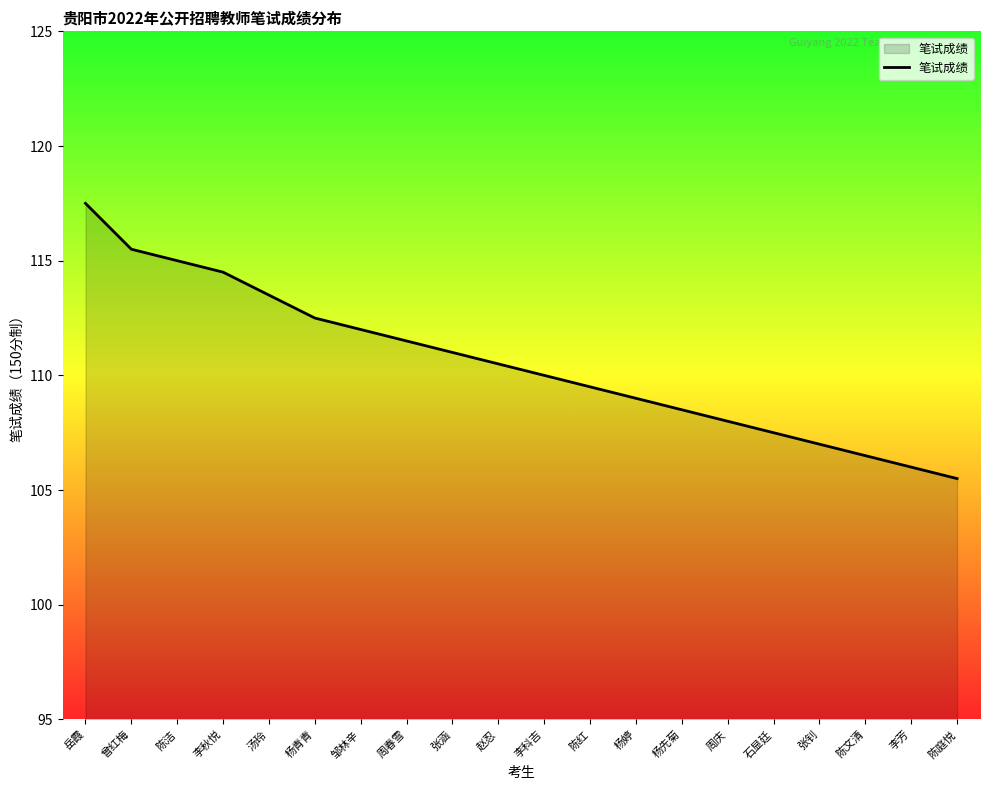

Which category has the lowest value across all series?

陈庭悦